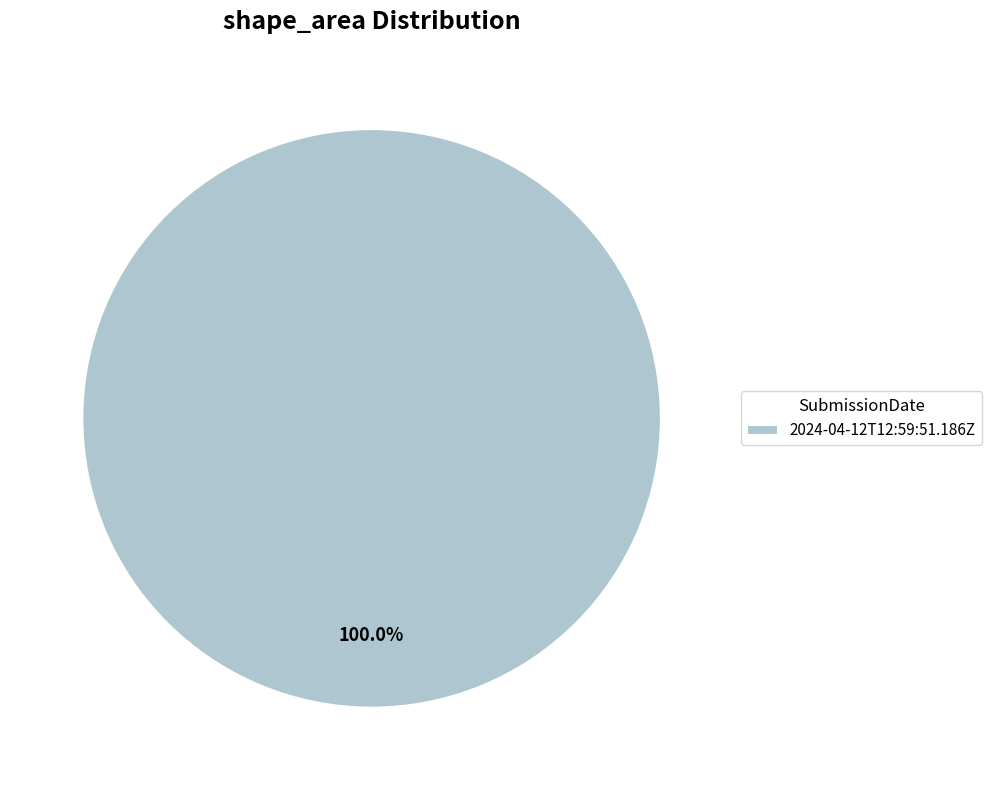

Which slice represents more than half of the pie?

2024-04-12T12:59:51.186Z